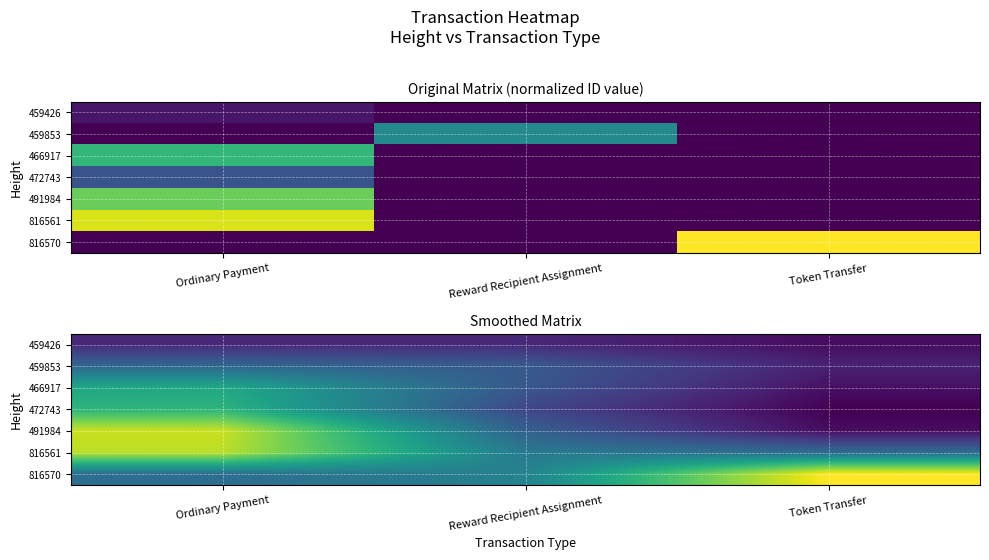

At which label is 816570 closest to 0?

Ordinary Payment